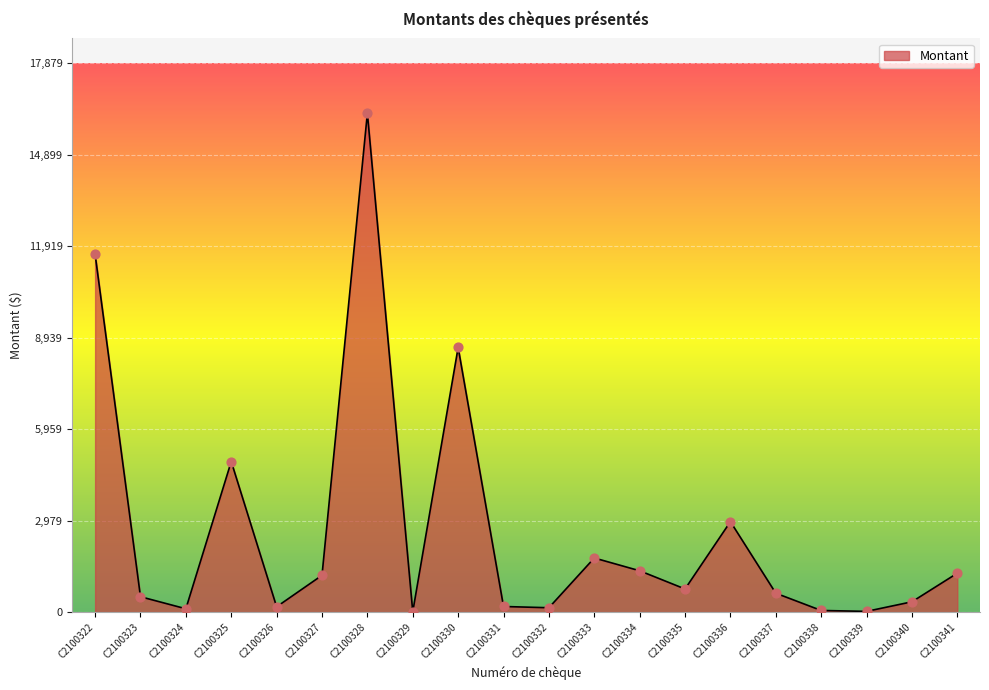

Between C2100327 and C2100338, which is larger?

C2100327